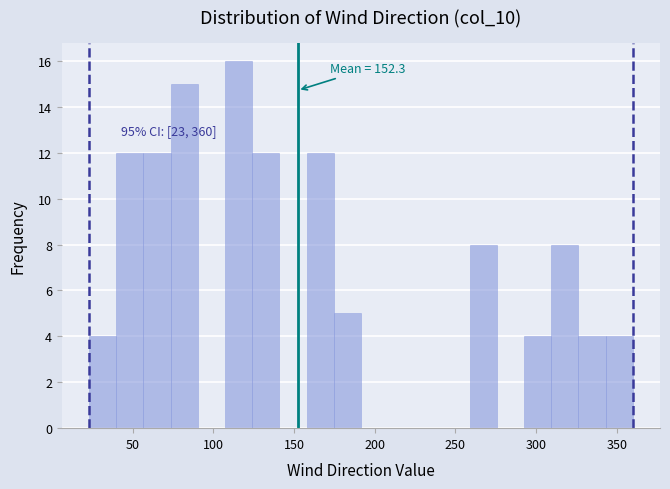

Read against the x-axis, roughly where is the centre of the tallest bar?

115